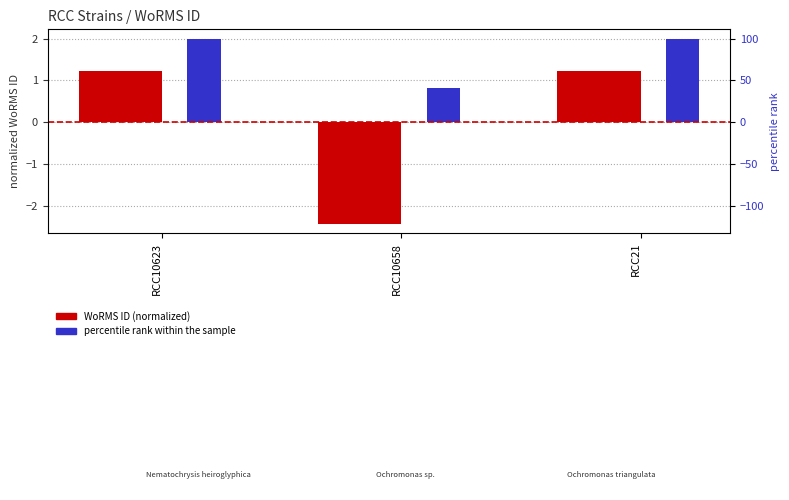

Are the bars grouped side by side (vs. stacked)?

Yes